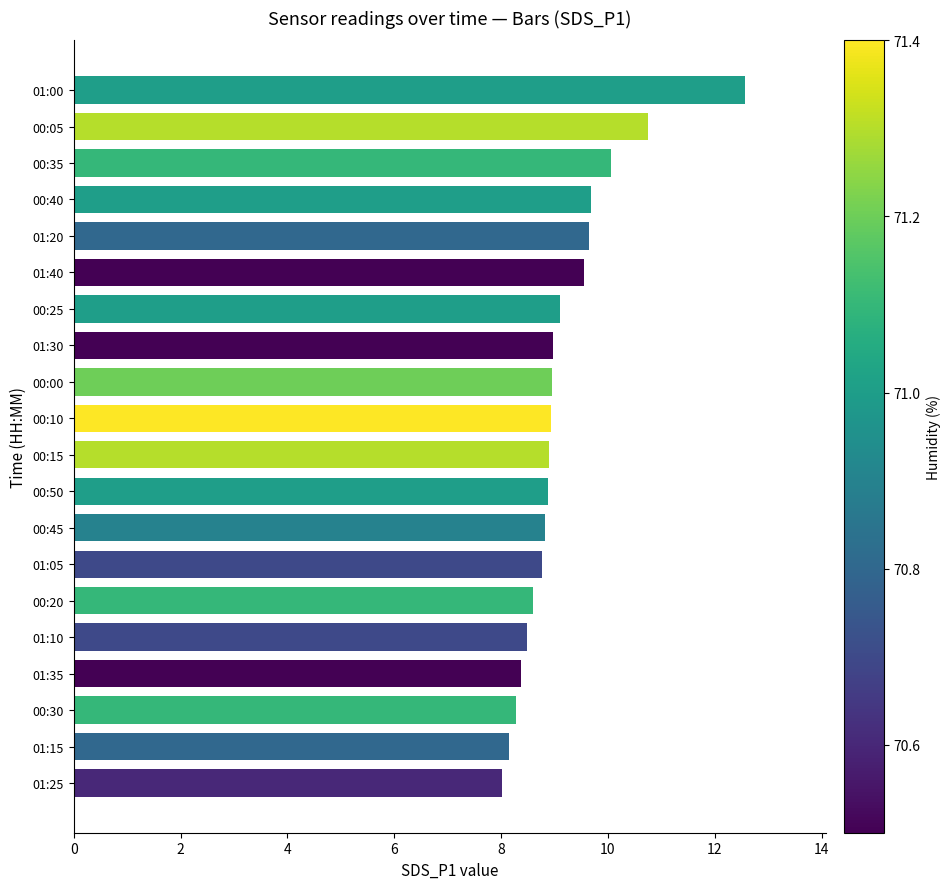

What is the change in value from 00:50 to 01:00?

+3.7